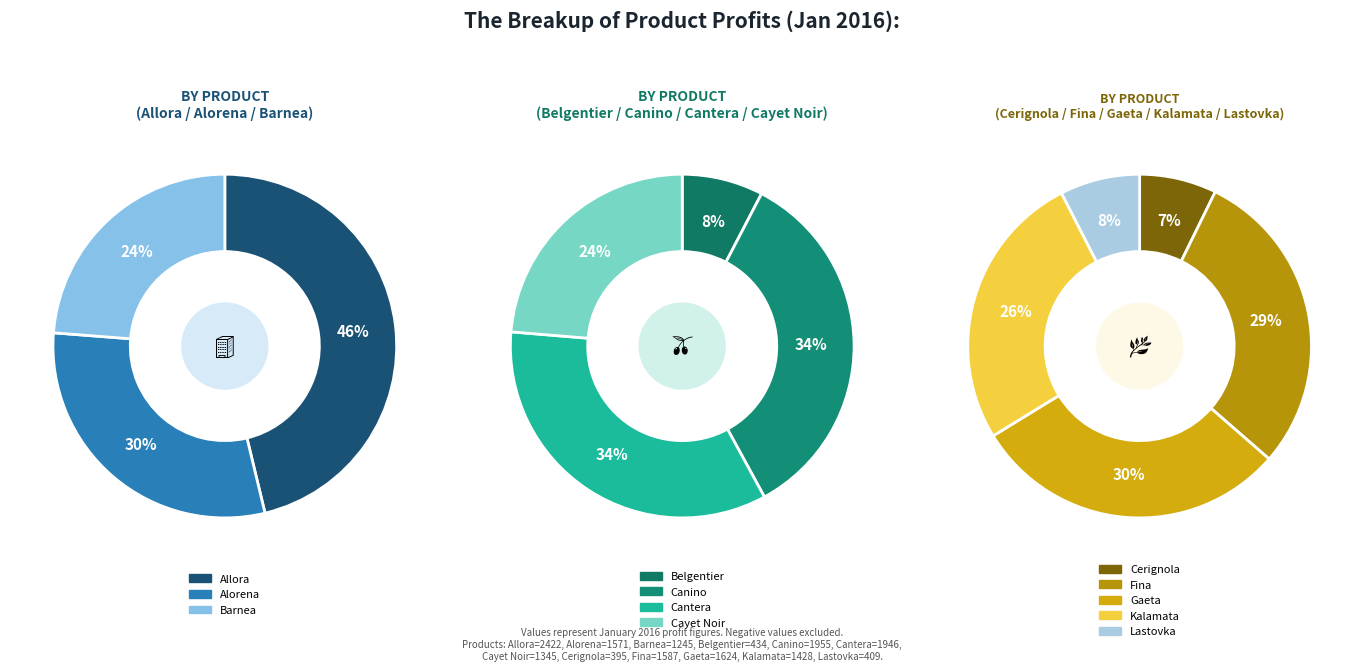

What is the smallest slice in the pie chart?

Cerignola